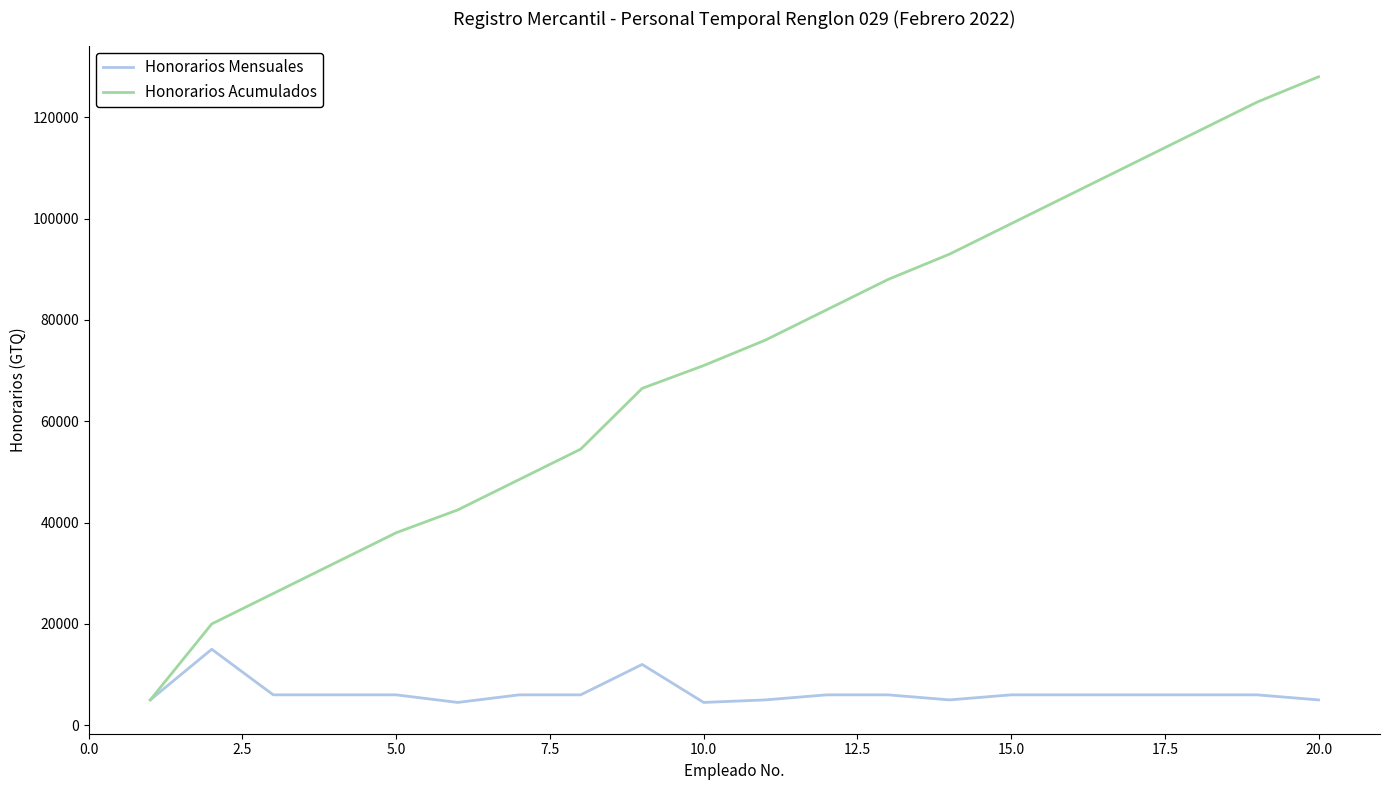

What is the average value of the Honorarios Acumulados series?

71300